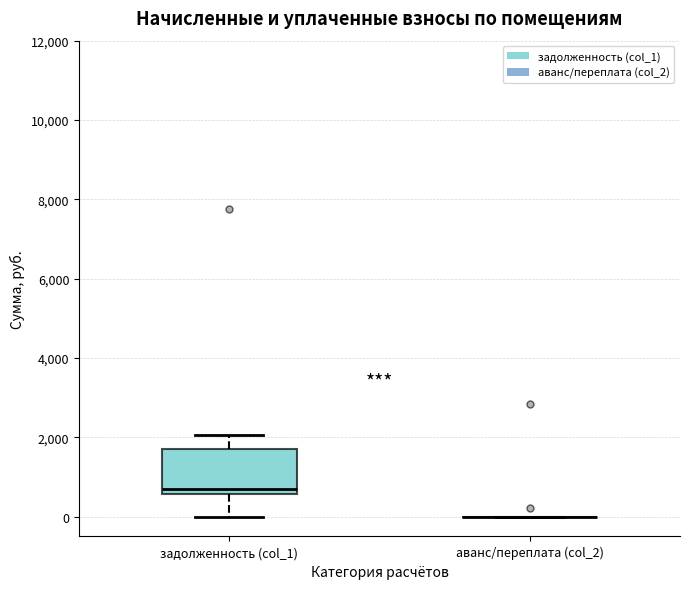

Reading left to right, transcribe this box plot: for each box, give where its median line is, the range the box spans, and where its two whiskers end, as read against the y-axis. The values are not printed on the chart, so give them approximately, as read against the axis.

задолженность (col_1): median 600 (just above the box's lower edge), box 600 to 1800, whiskers 0 to 2000
аванс/переплата (col_2): box collapsed to a line at 0, whiskers 0 to 0